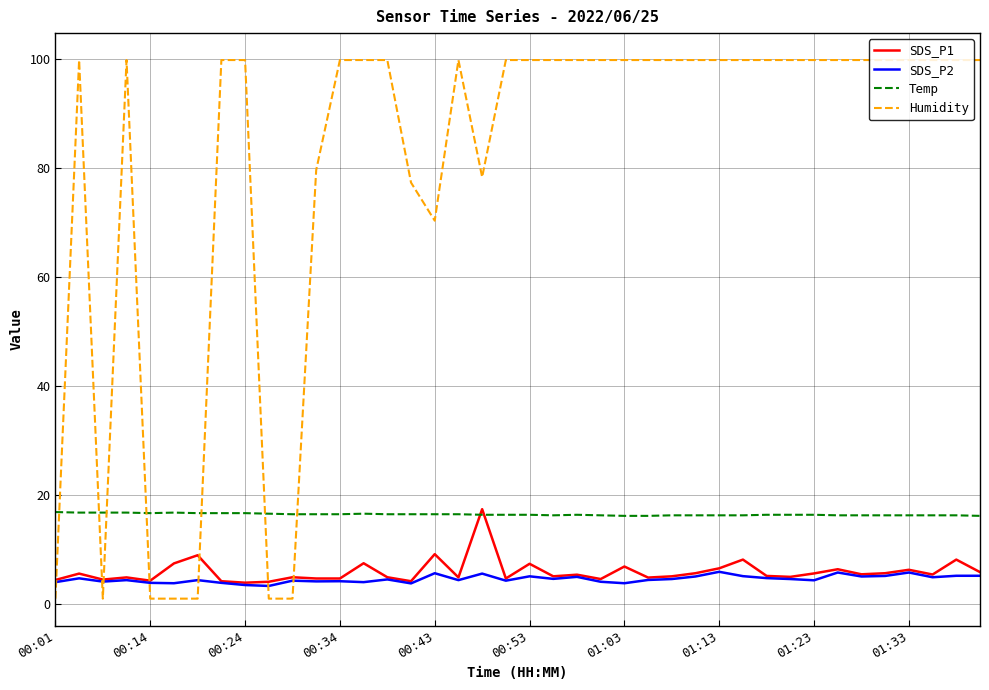

What is the maximum value shown in the chart?

99.9